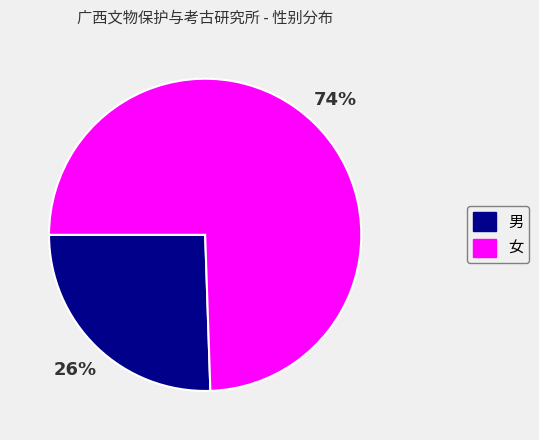

To the nearest percent, what is the average slice percentage?

50%